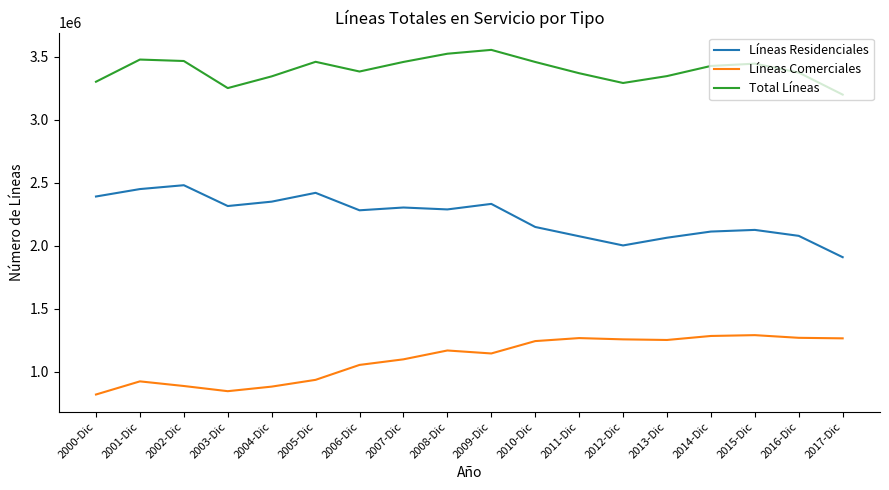

What is the difference between the highest and lowest values at 2015-Dic?

2154589.0